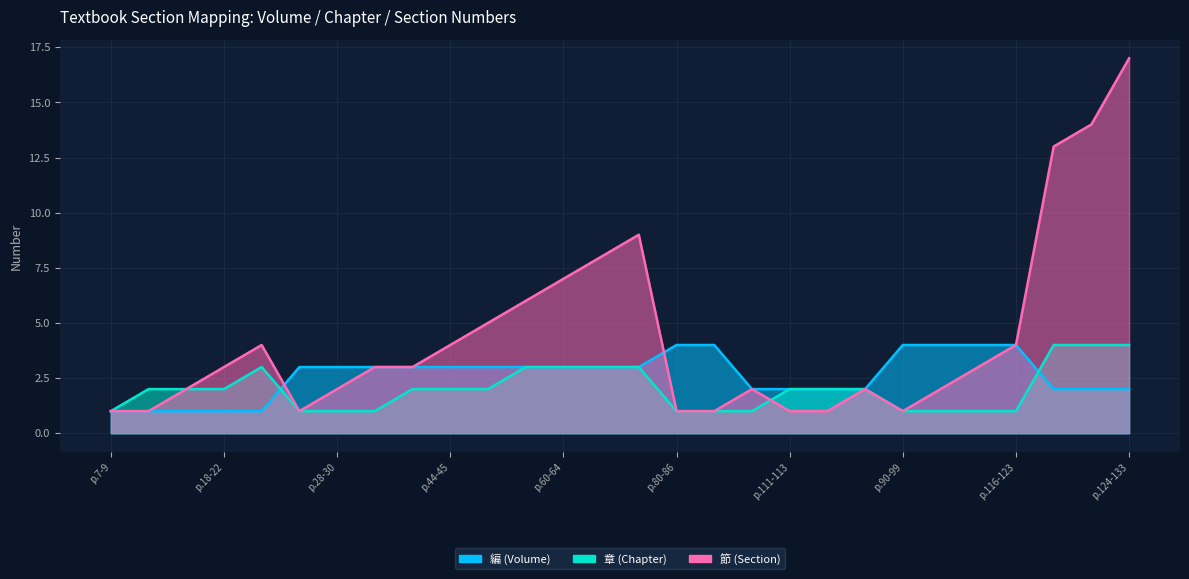

Which series ends up on top after the final intersection of 章 (Chapter) and 節 (Section)?

章 (Chapter)